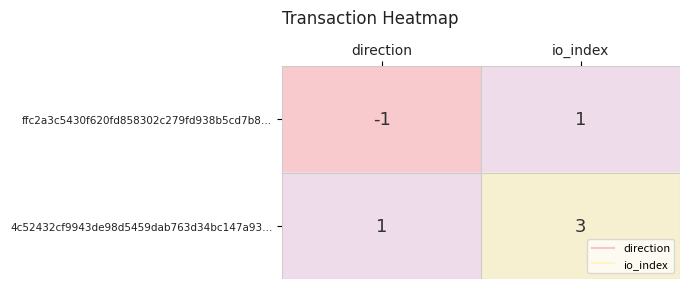

Rank the series by their maximum value, from highest to lowest.

4c52432cf9943de98d5459dab763d34bc147a93…, ffc2a3c5430f620fd858302c279fd938b5cd7b8…